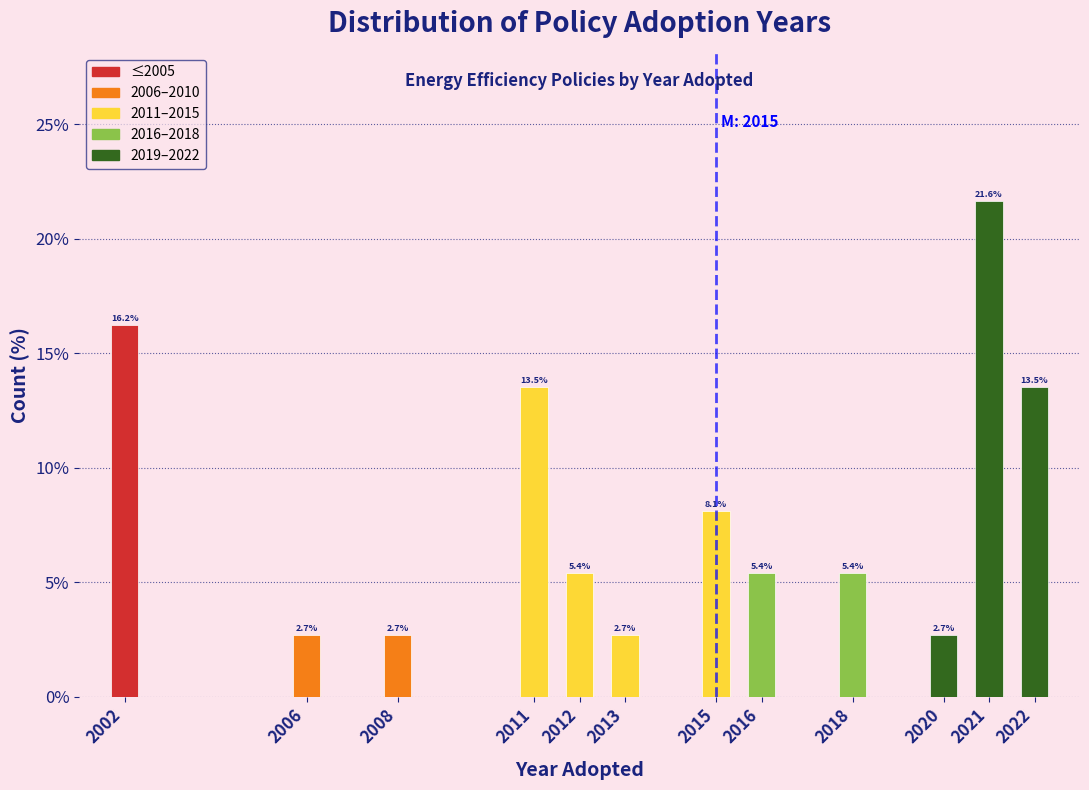

Reading left to right, what are all the values shown in this chart?

16.2	2.7	2.7	13.5	5.4	2.7	8.1	5.4	5.4	2.7	21.6	13.5